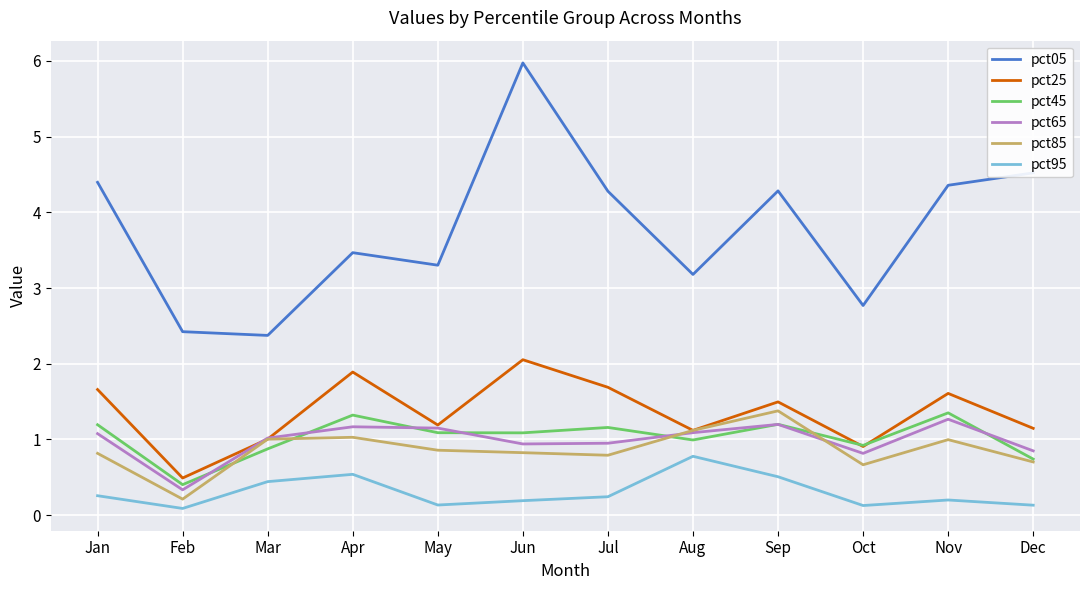

Which series changed the most between Apr and Nov?

pct05